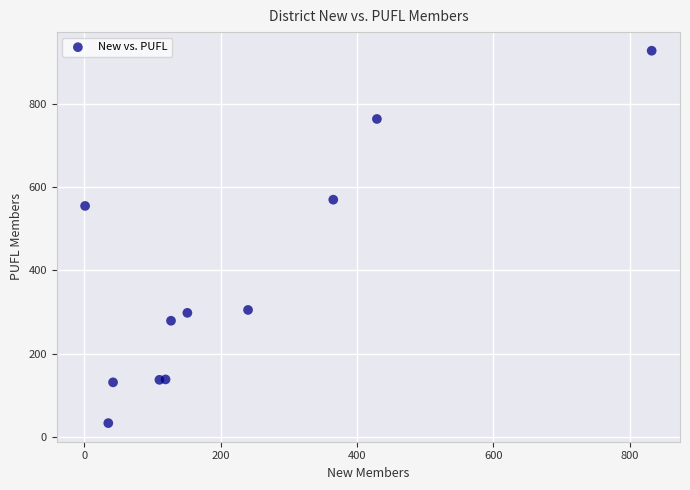

What Y value in the scatter plot is closest to 480?

555